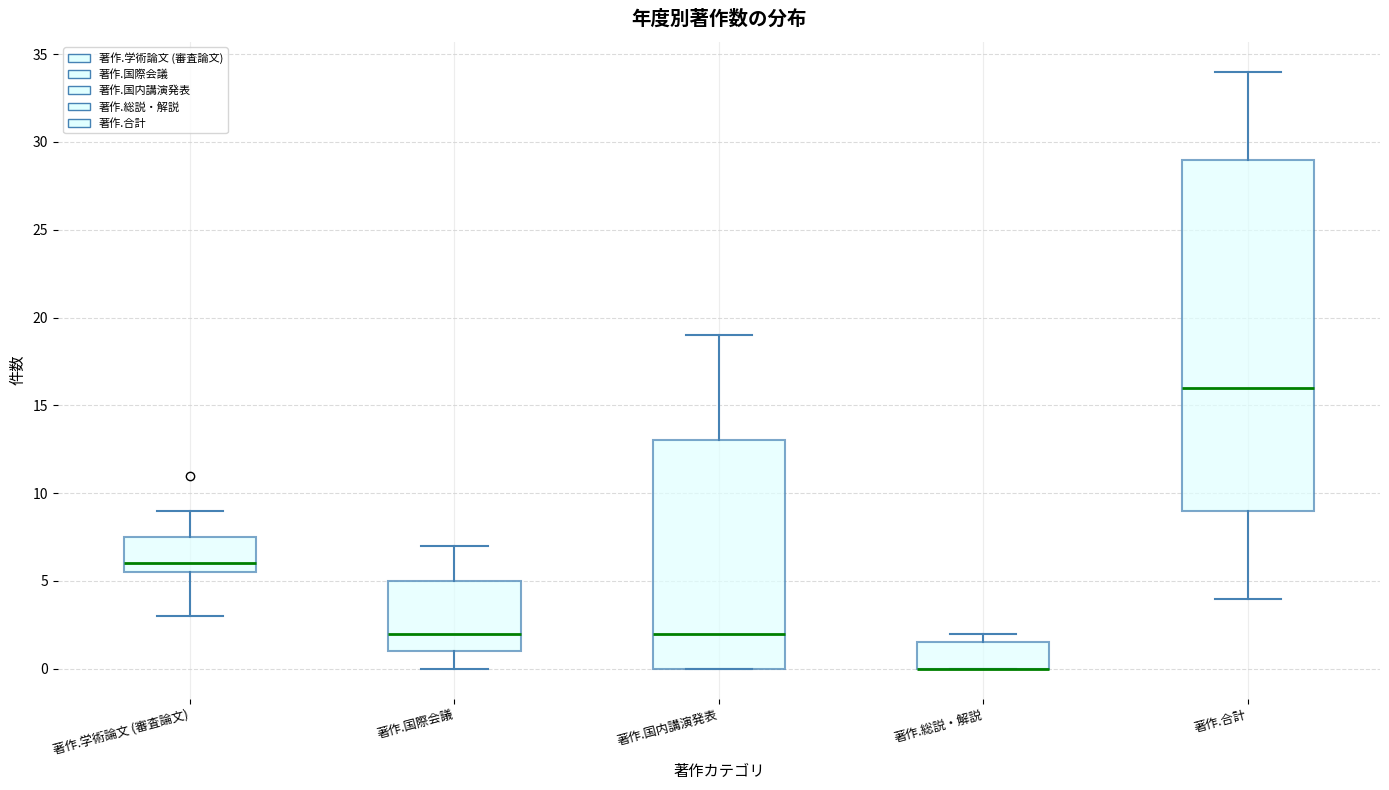

Reading left to right, transcribe this box plot: for each box, give where its median line is, the range the box spans, and where its two whiskers end, as read against the y-axis. The values are not printed on the chart, so give them approximately, as read against the axis.

著作.学術論文 (審査論文): median 6.0, box 5.5 to 7.5, whiskers 3.0 to 9.0
著作.国際会議: median 2.0, box 1.0 to 5.0, whiskers 0.0 to 7.0
著作.国内講演発表: median 2.0, box 0.0 to 13.0, whiskers 0.0 to 19.0
著作.総説・解説: median 0.0 (drawn on the box's lower edge), box 0.0 to 1.5, whiskers 0.0 to 2.0
著作.合計: median 16.0, box 9.0 to 29.0, whiskers 4.0 to 34.0